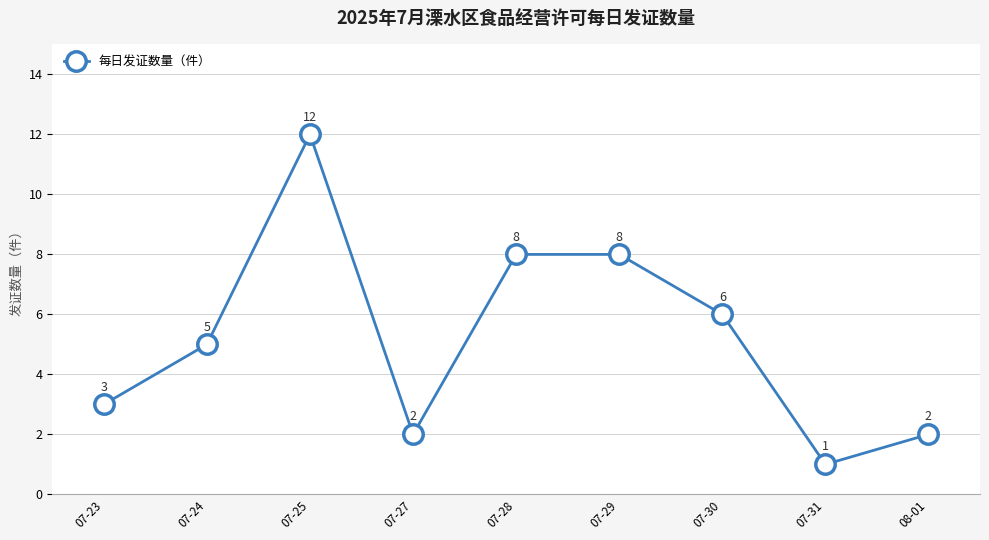

How many lines are shown in the chart?

1